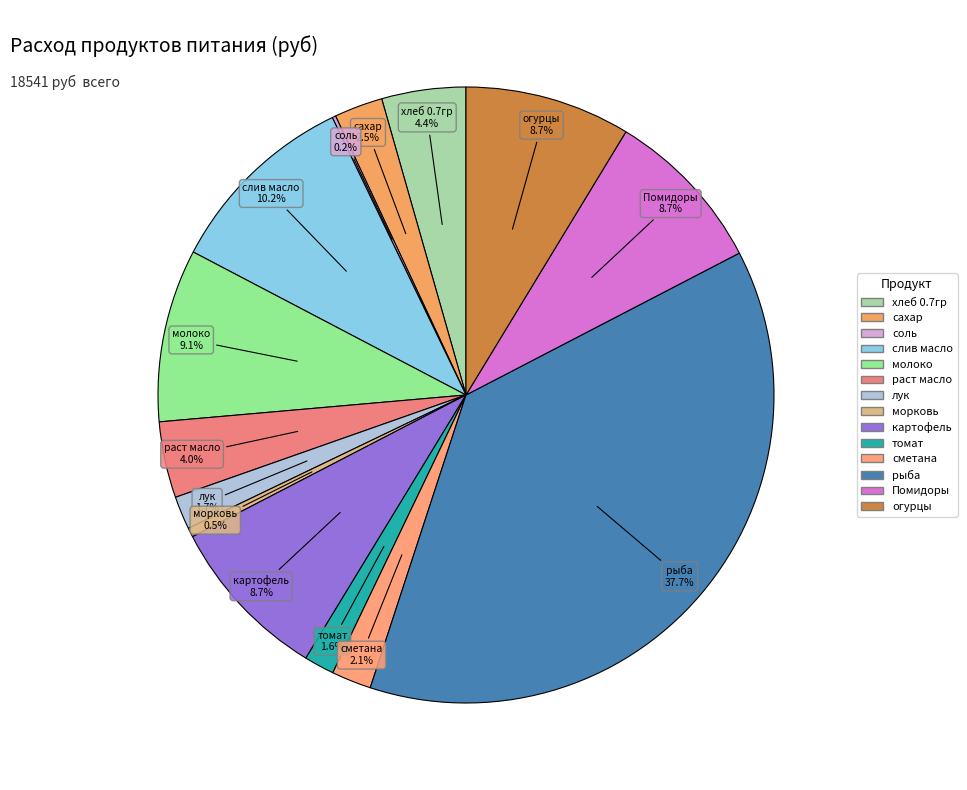

Which slice is the largest?

рыба